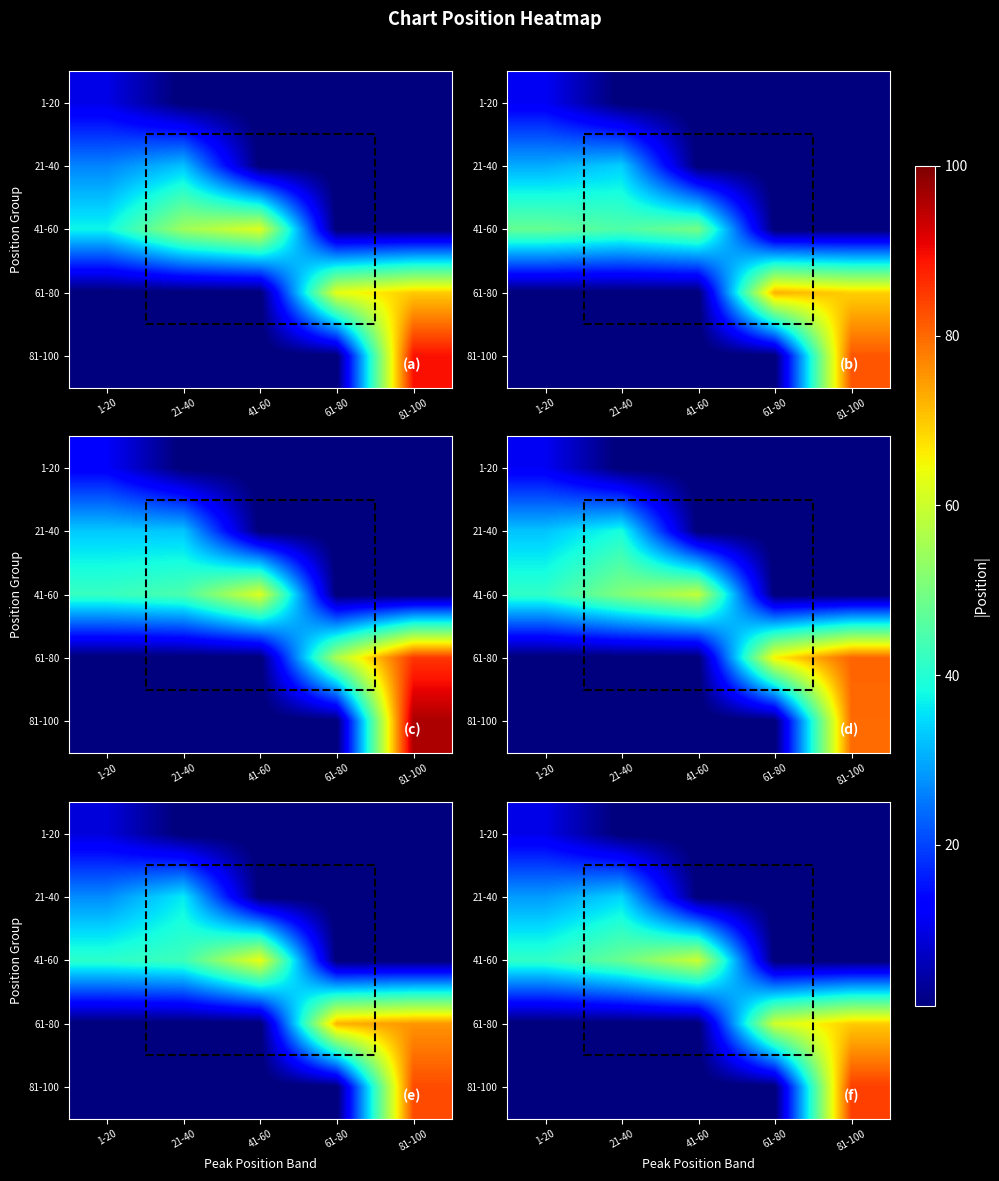

Is the value of 41-60 at 1-20 greater than the value of 81-100 at 41-60?

Yes